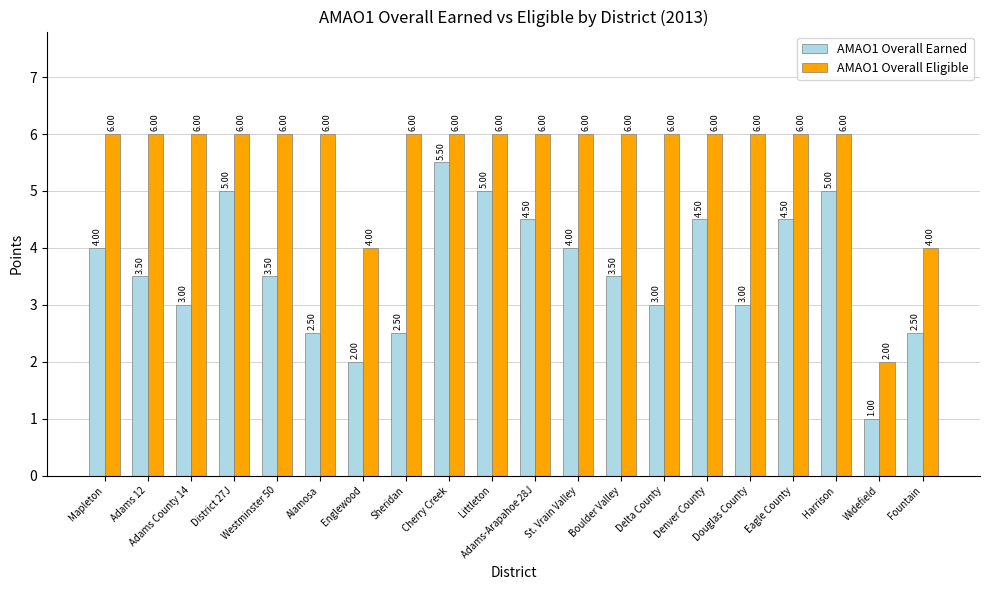

At which category is the sum across all series the highest?

Cherry Creek